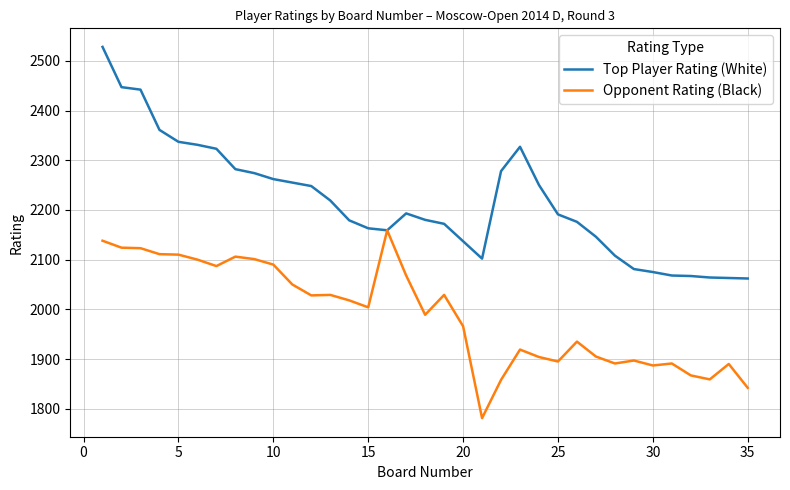

What is the minimum value shown in the chart?

1781